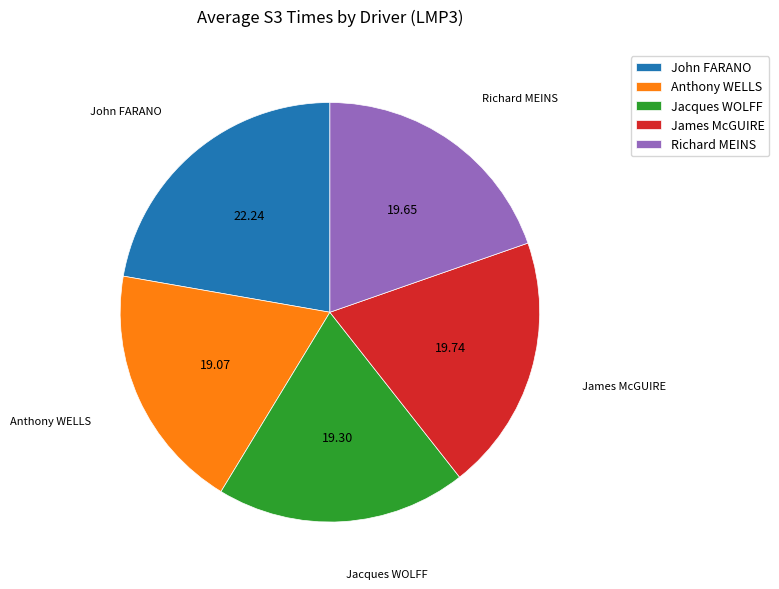

The John FARANO slice represents 22% of the pie. True or false?

True